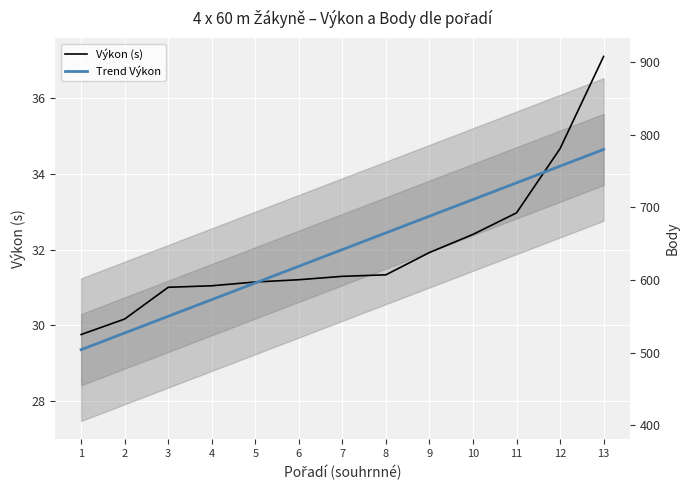

What is the approximate value of Výkon at 1?

29.8